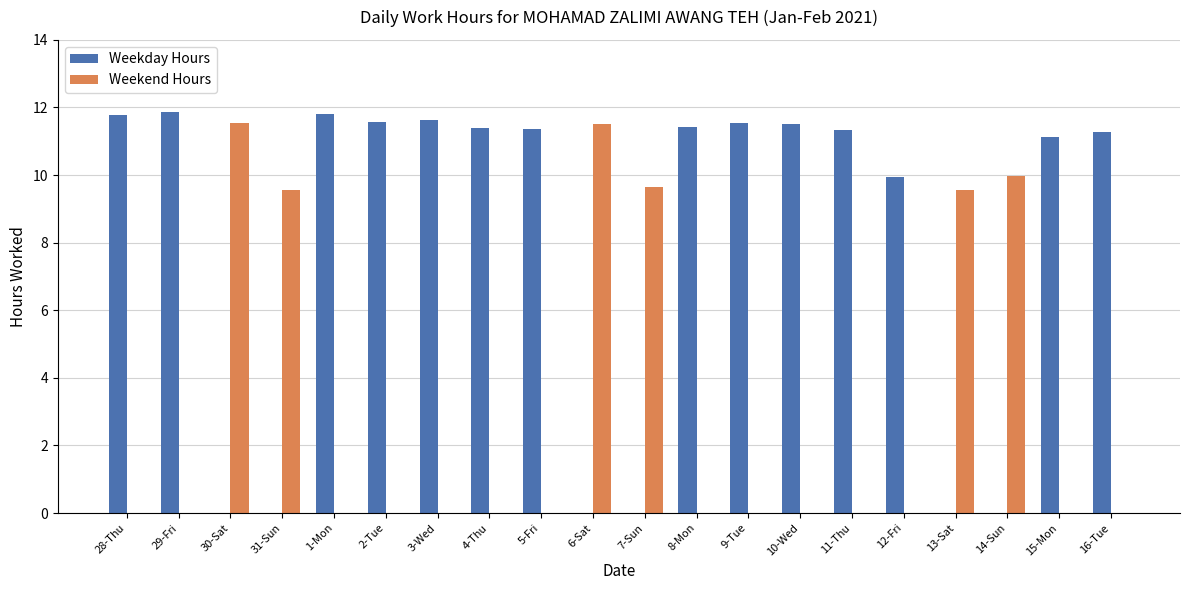

The value of Weekend Hours at 1-Mon is 0.0. True or false?

True